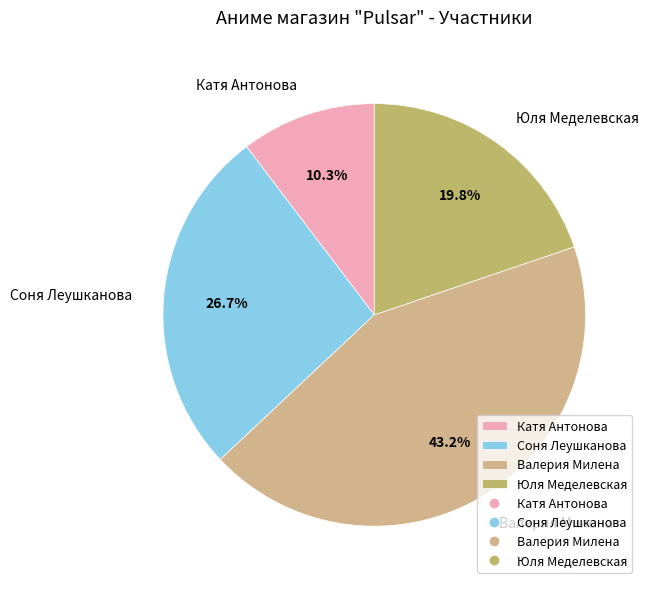

Which category has the biggest portion of the pie?

Валерия Милена